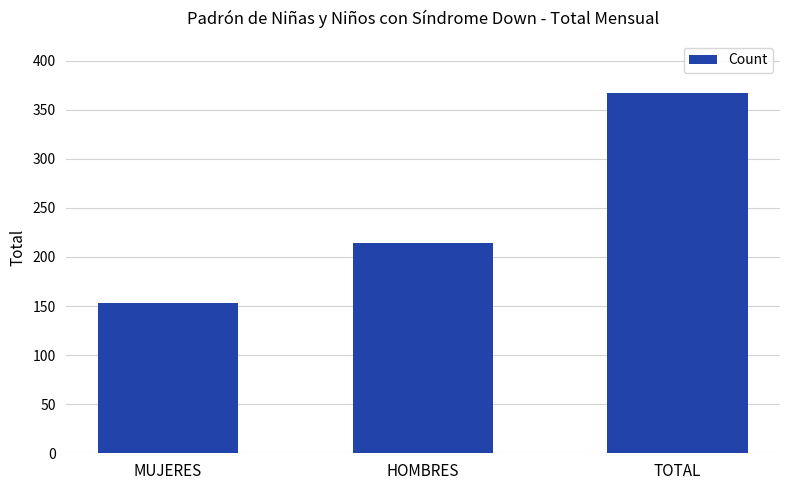

List the labels in order of value, smallest first.

MUJERES, HOMBRES, TOTAL